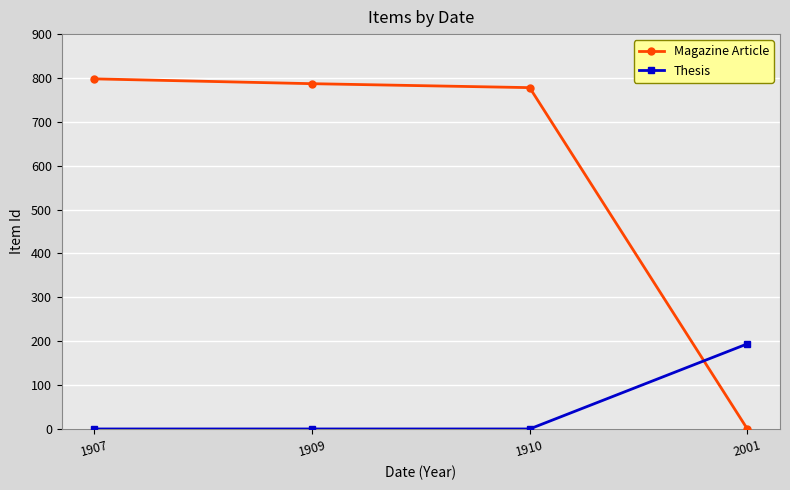

Where does the Magazine Article series first go above 787?

1907